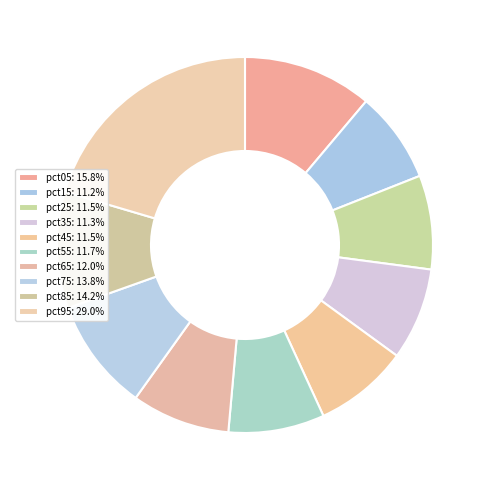

To the nearest percent, what percentage of the pie is pct95?

20%